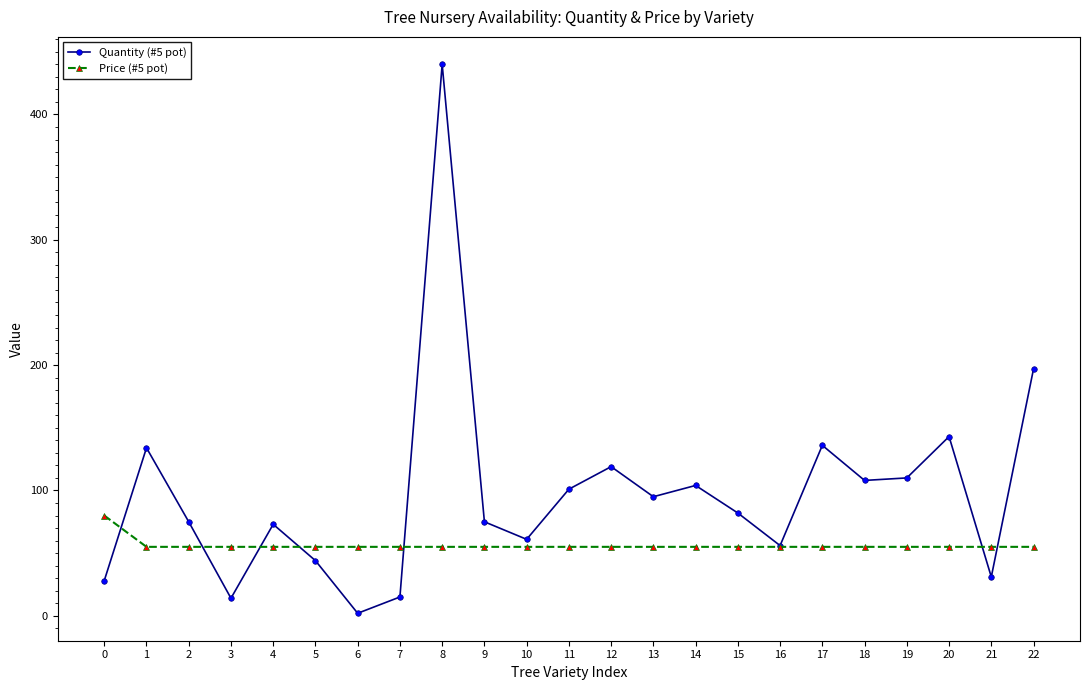

Does the chart display data point markers on the line(s)?

Yes